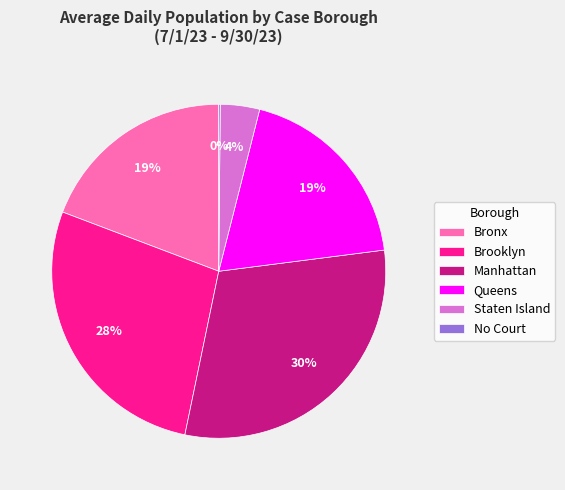

True or false: Brooklyn accounts for 42% of the total.

False